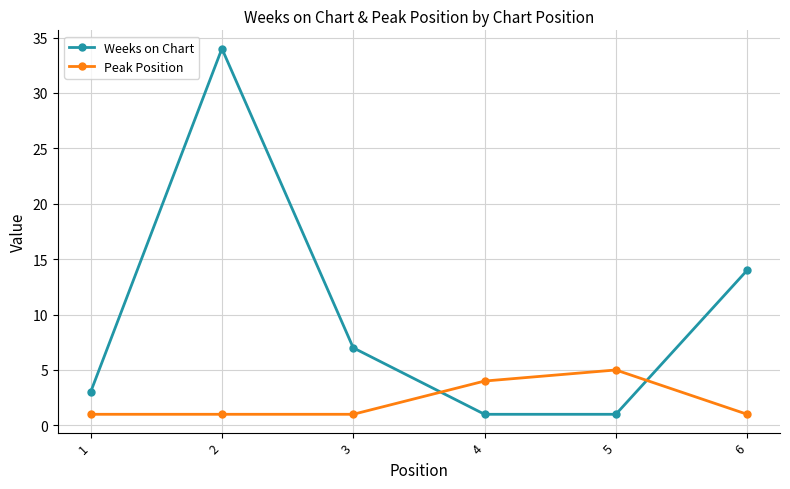

Between 2 and 3, which series saw the biggest shift?

Weeks on Chart